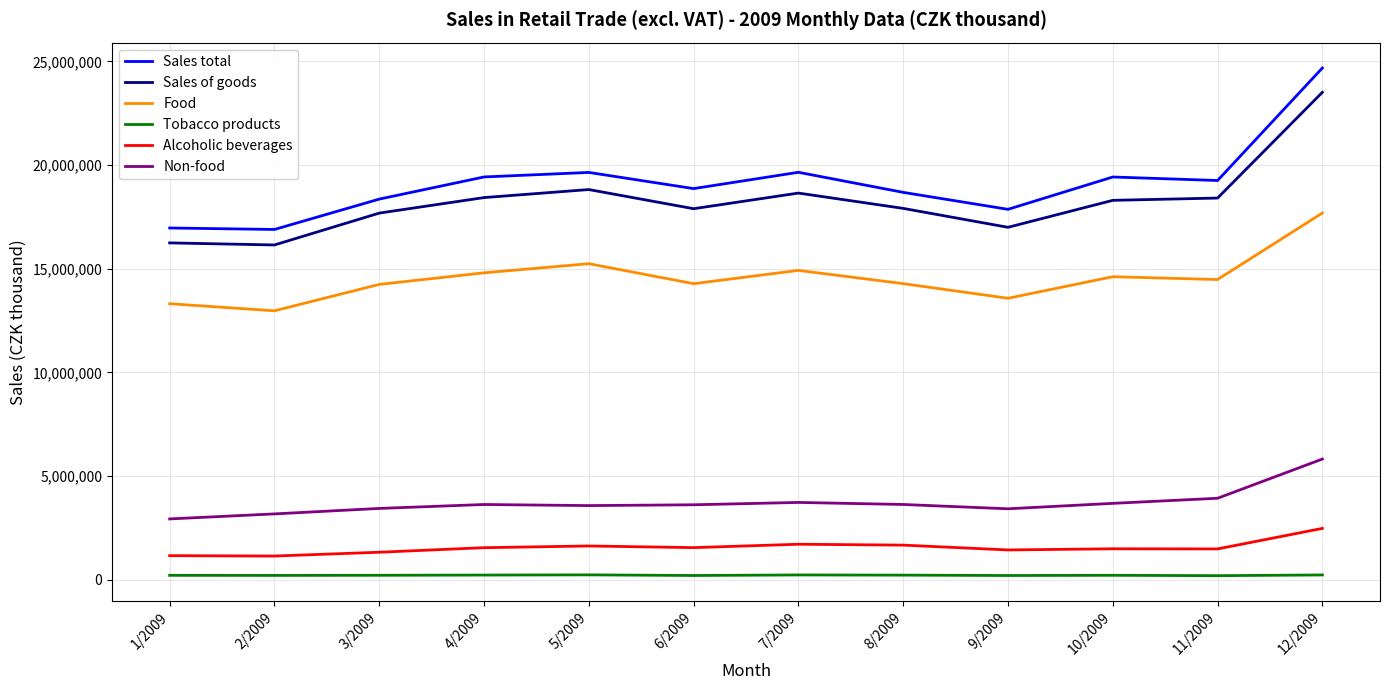

What is the greatest value displayed?

24679031